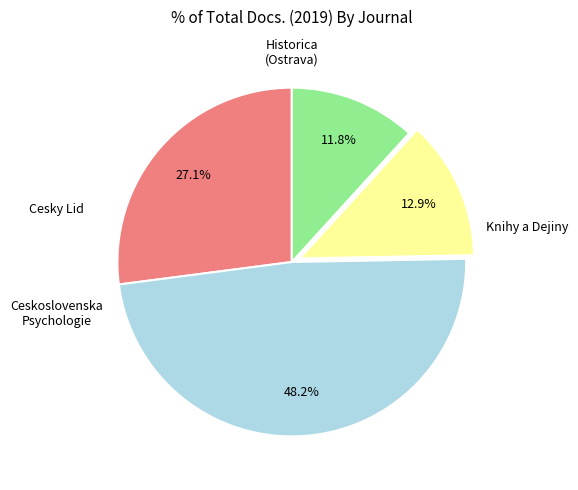

Does any single category account for the majority?

No